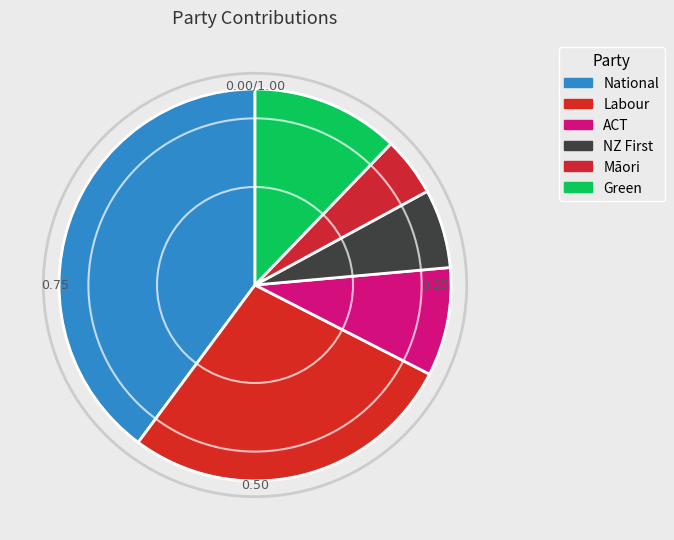

What is the smallest slice in the pie chart?

Māori